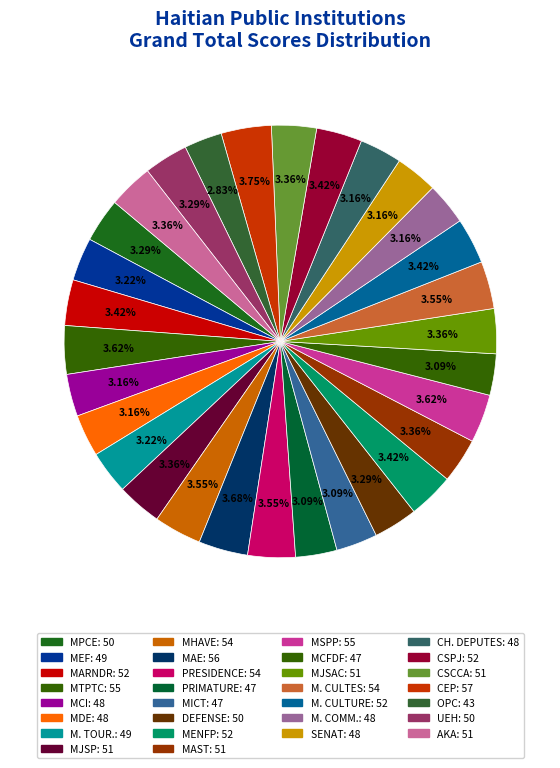

How many segments does this pie chart have?

30